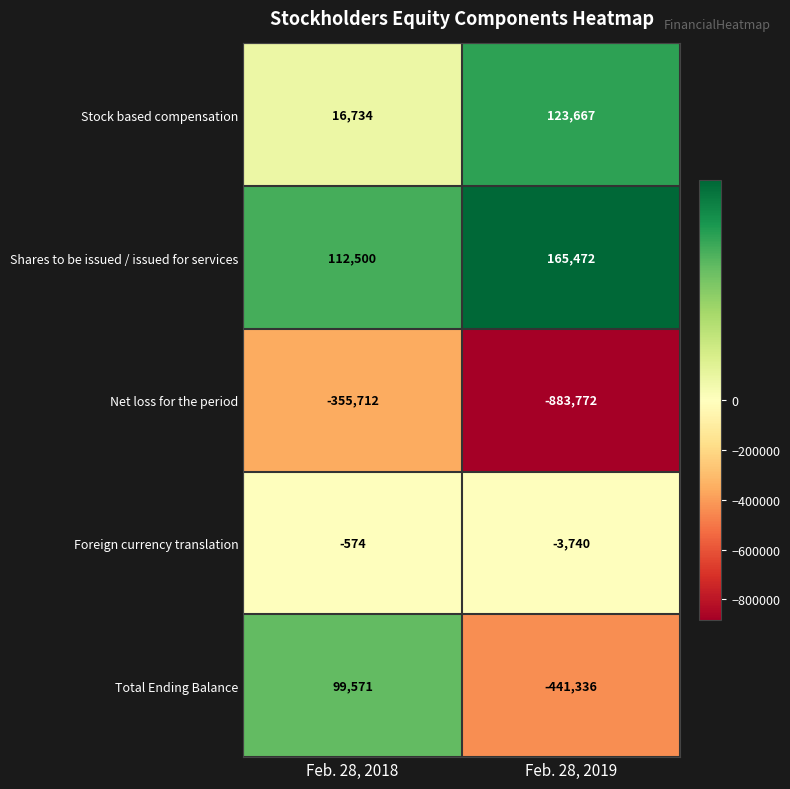

At which category is the sum across all series the highest?

Feb. 28, 2018